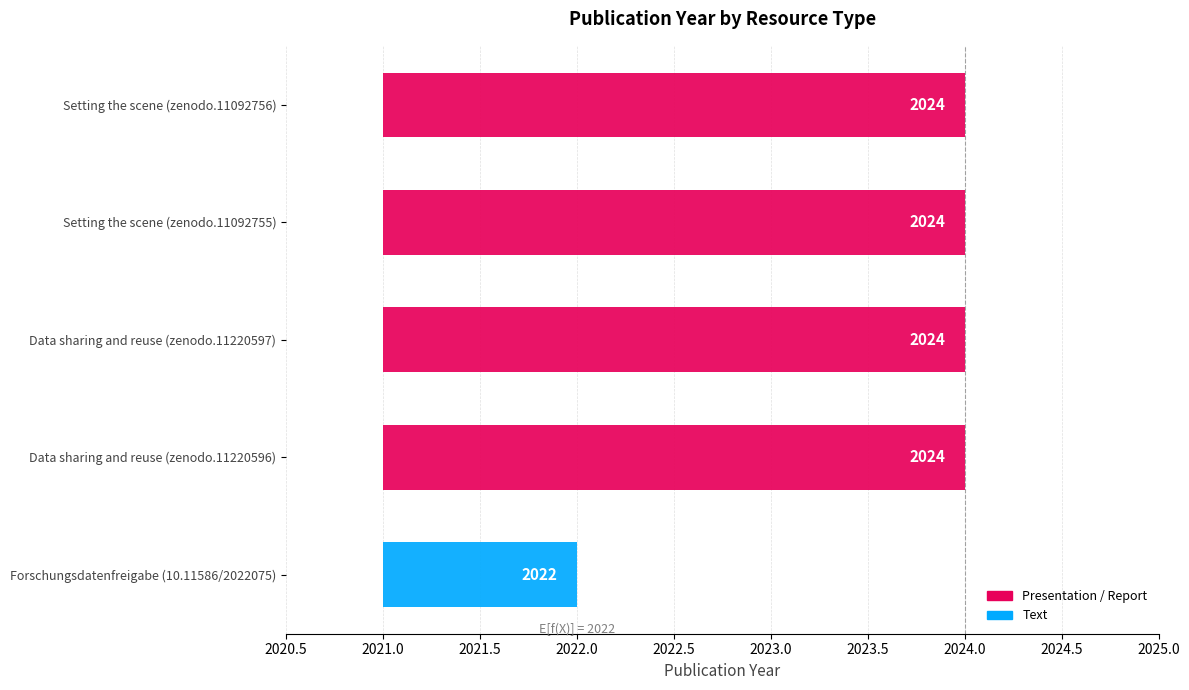

Reading left to right, extract all data points from this chart.

Setting the scene (zenodo.11092756)=2024	Setting the scene (zenodo.11092755)=2024	Data sharing and reuse (zenodo.11220597)=2024	Data sharing and reuse (zenodo.11220596)=2024	Forschungsdatenfreigabe (10.11586/2022075)=2022